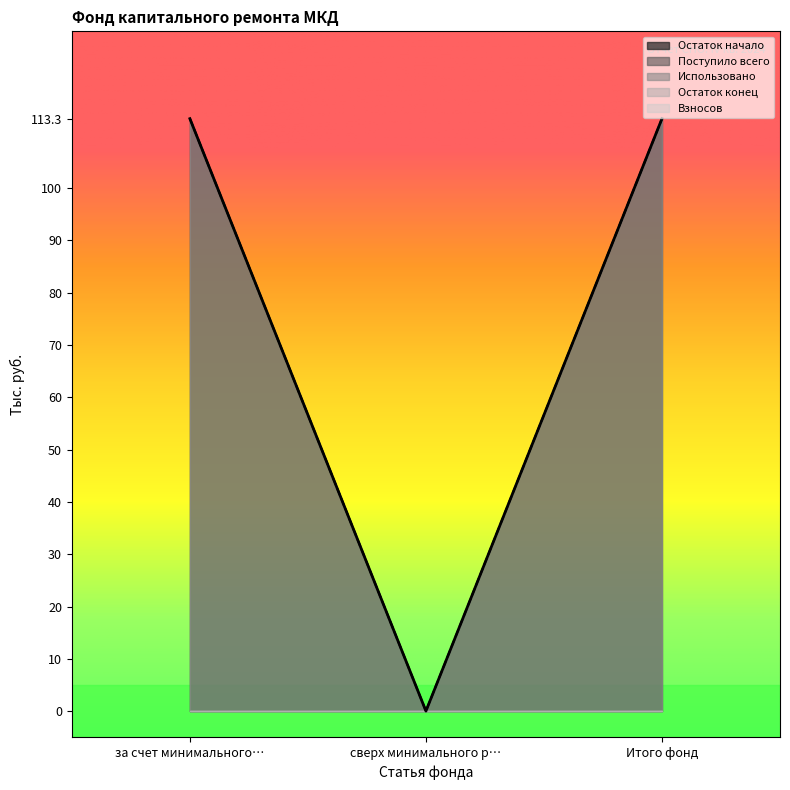

What is the spread (max minus min) of values at Итого фонд?

113.3